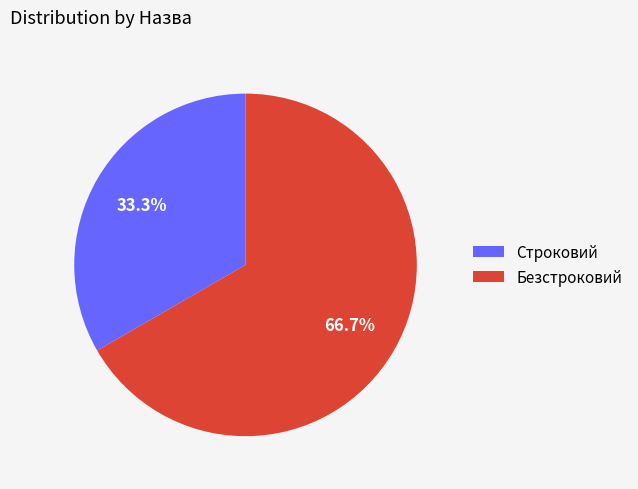

Is the sum of Безстроковий and Строковий greater than half?

Yes